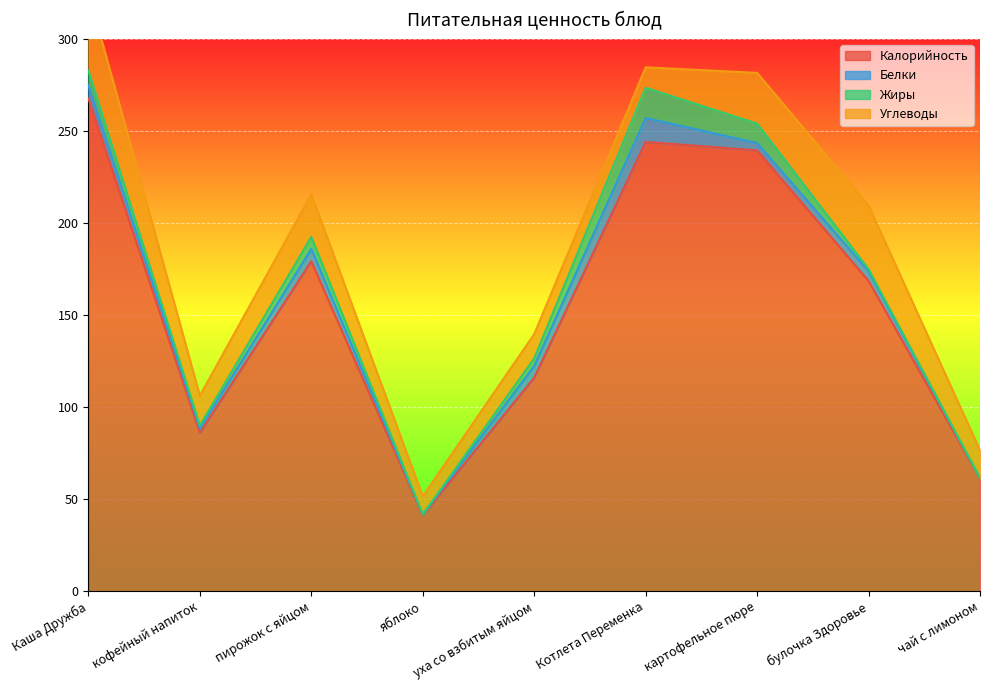

How many interior local peaks does the Жиры series have?

2